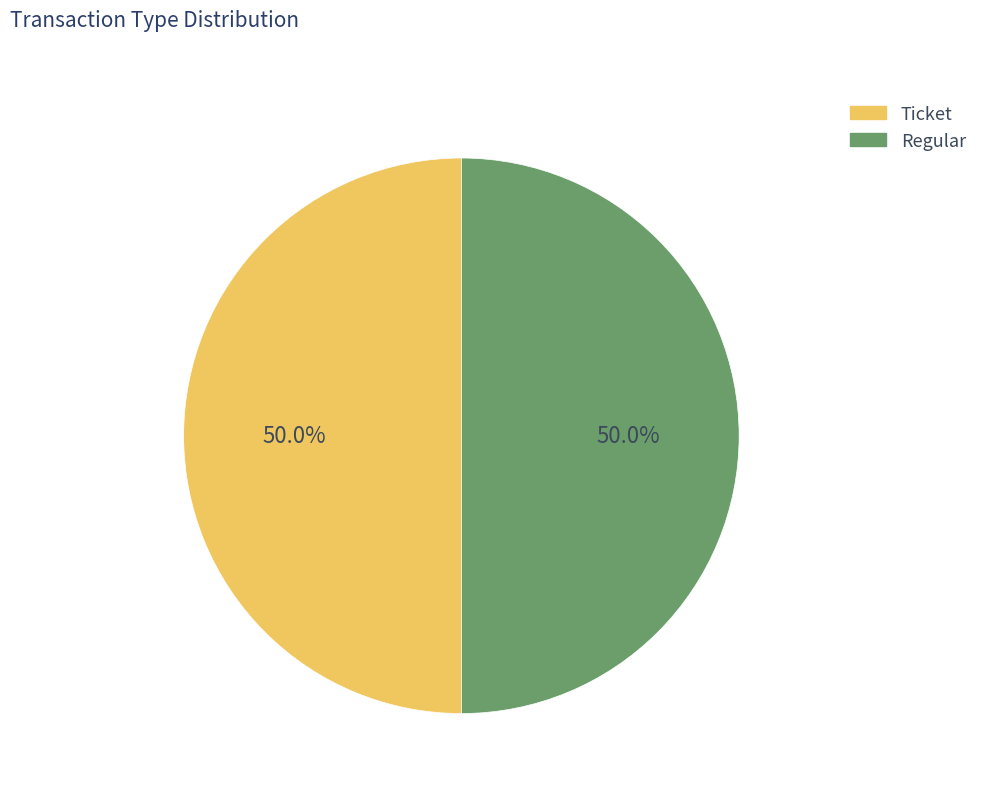

Approximately how many times larger is the value at Ticket compared to Regular?

1.0